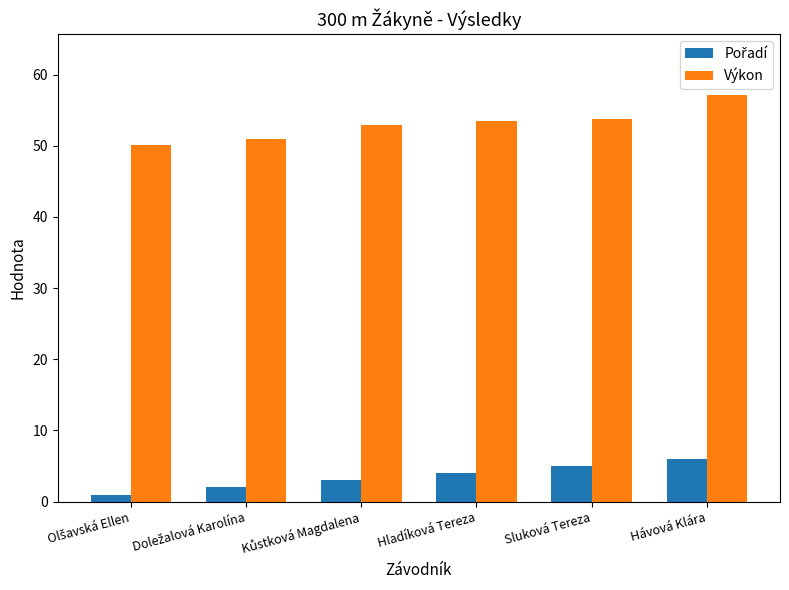

Which series has the largest total across all categories?

Výkon